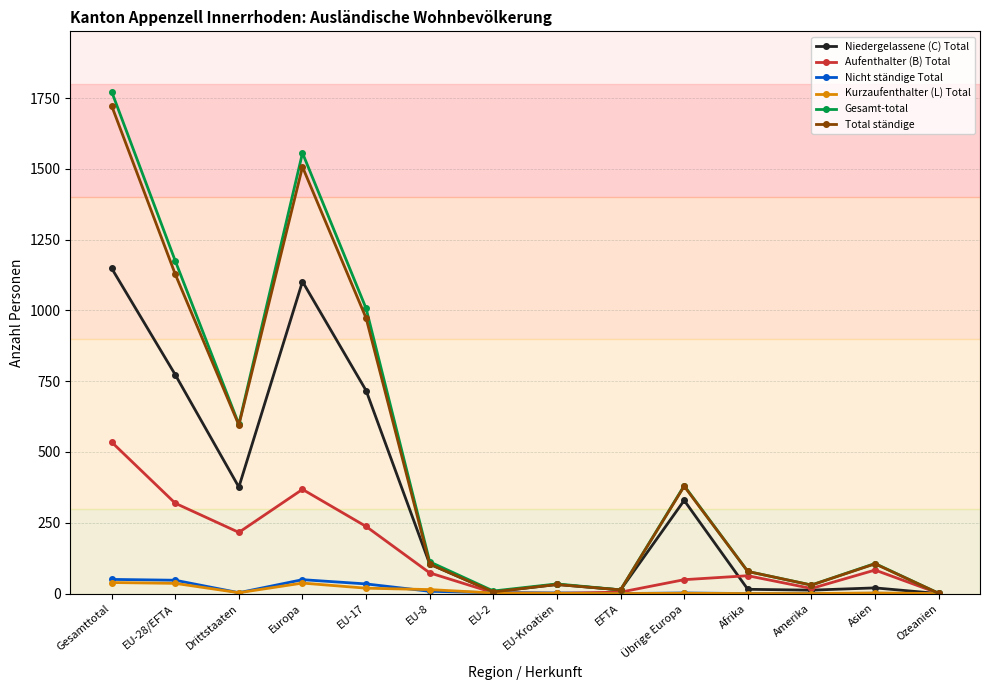

What is the value of the Gesamt-total point at the 5th from the left?

1007